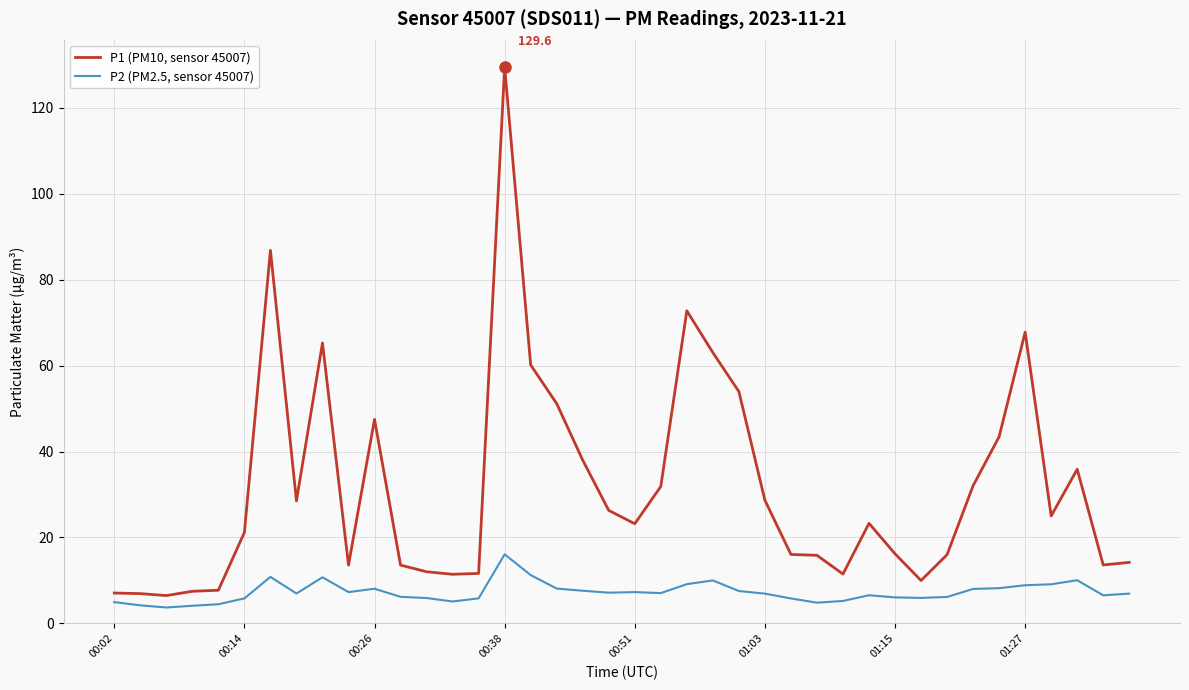

List the series in order of their peak value, lowest first.

P2 (PM2.5, sensor 45007), P1 (PM10, sensor 45007)